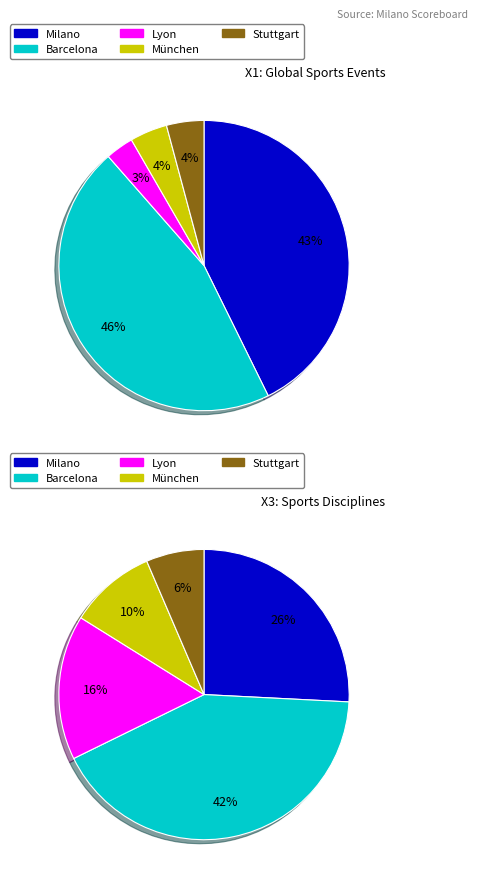

Do Barcelona and Milano together represent more than half of the pie?

Yes